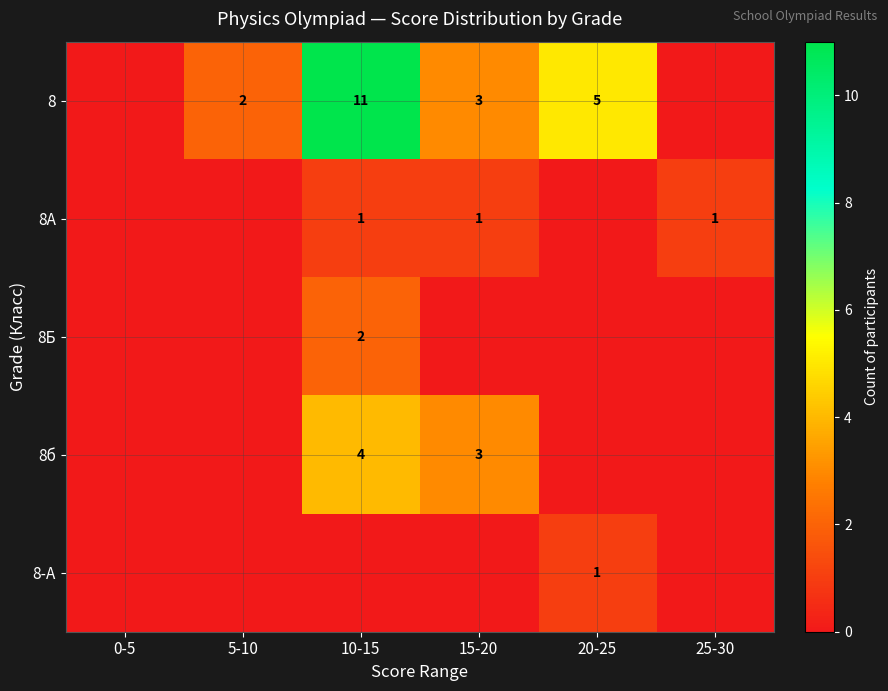

The value of 8А at 25-30 is 1. True or false?

True